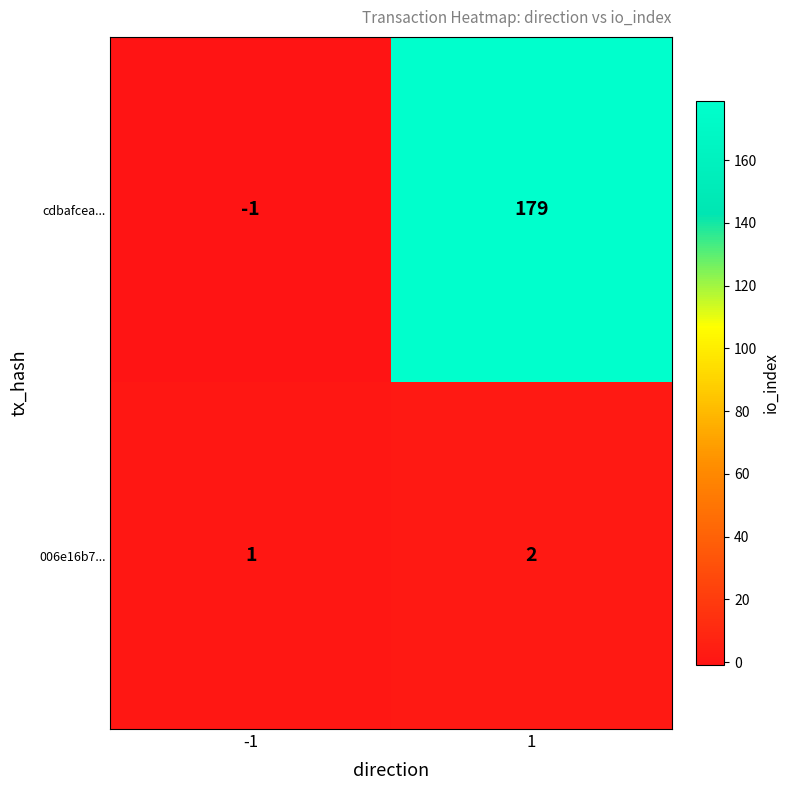

Which series changed the most between -1 and 1?

cdbafcea...